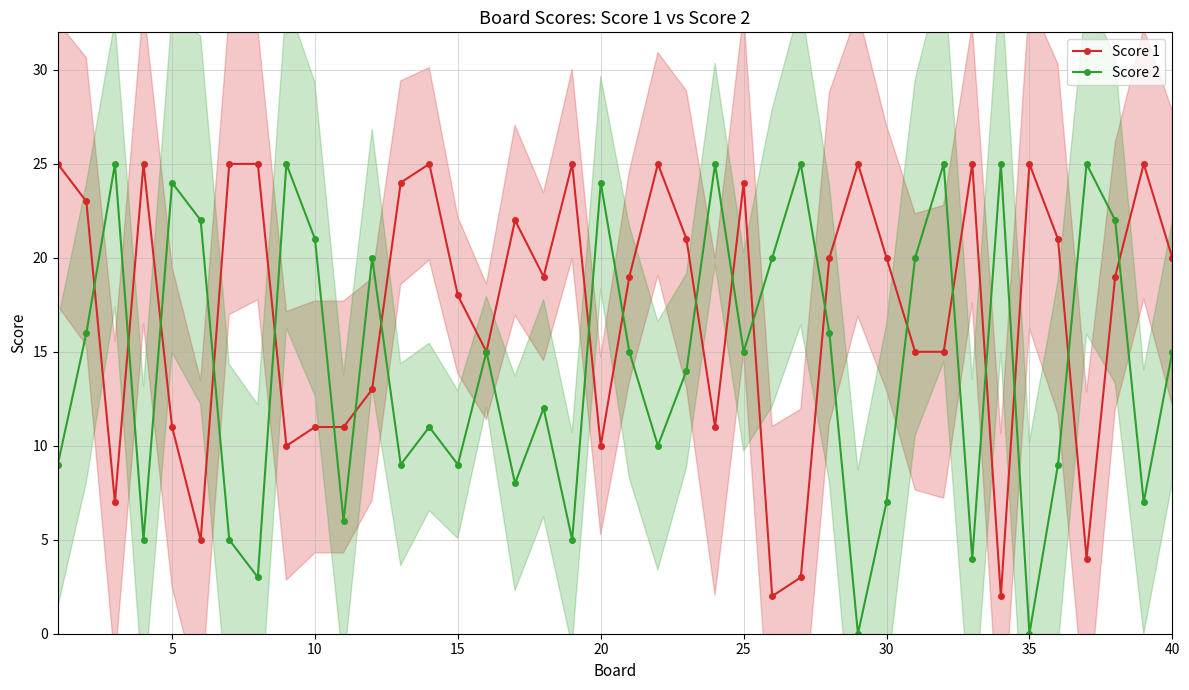

The value of Score 1 at 35 is 40. True or false?

False